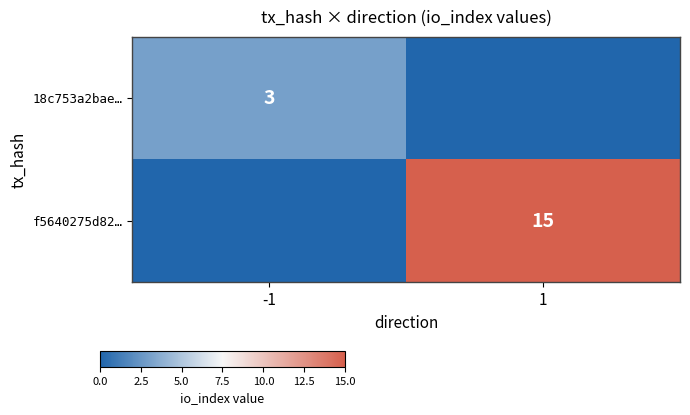

What is the greatest value displayed?

15